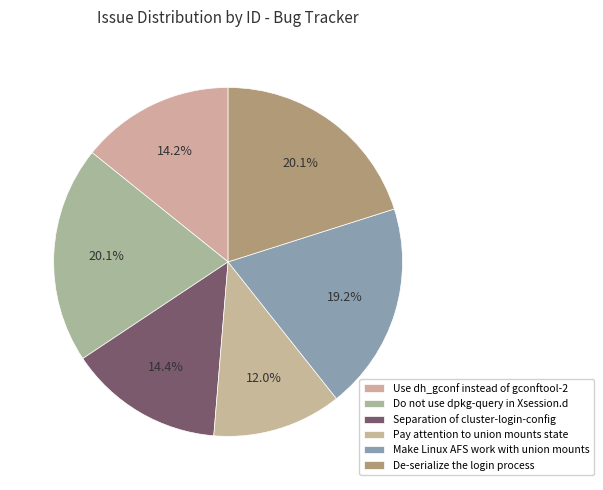

Rank the categories by value from highest to lowest.

Do not use dpkg-query
in Xsession.d, De-serialize the
login process, Make Linux AFS work
with union mounts, Separation of
cluster-login-config, Use dh_gconf instead
of gconftool-2, Pay attention to
union mounts state